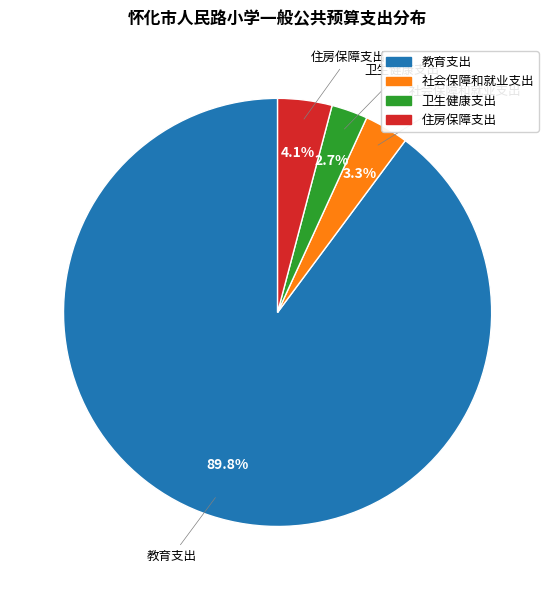

What portion of the pie excludes 社会保障和就业支出?

96.7%